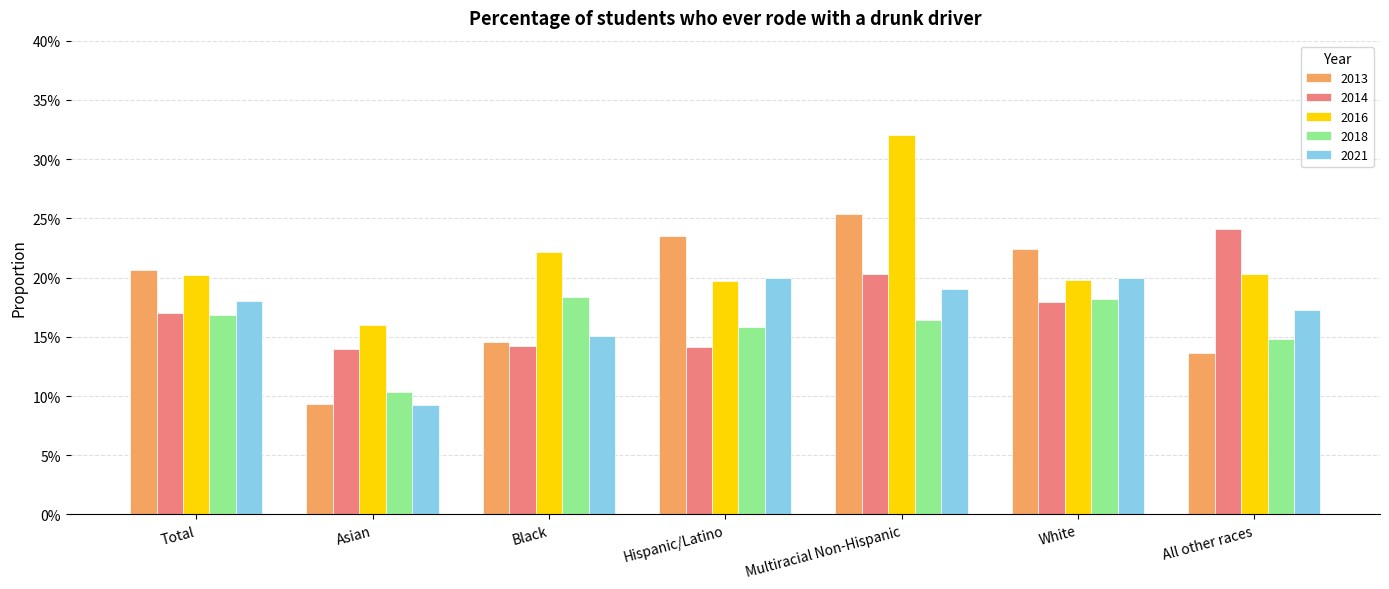

Between Total and Black, which series saw the biggest shift?

2013